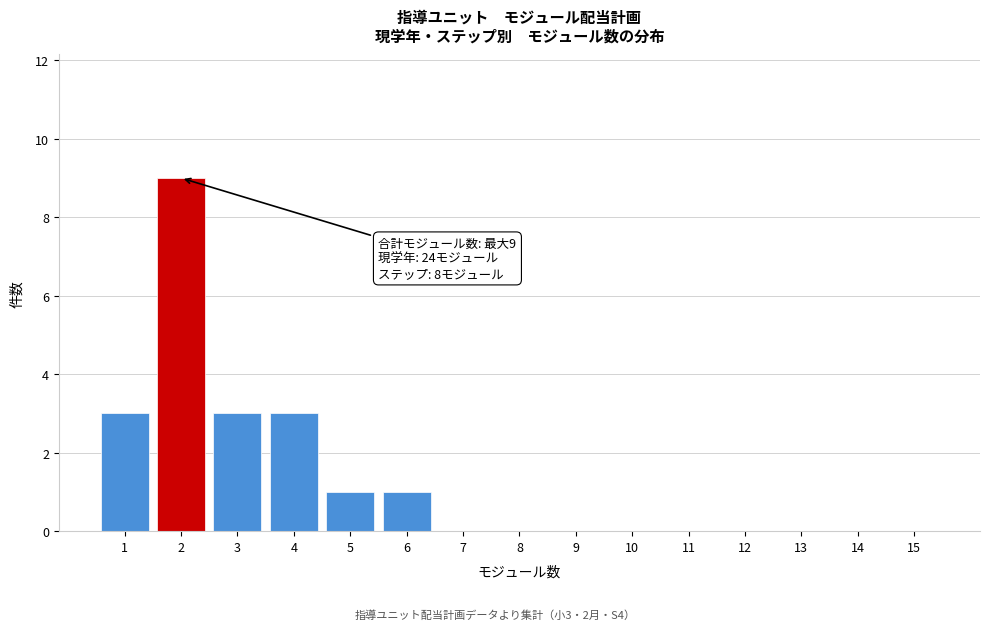

Reading left to right, list all the values displayed in this chart.

1=3	2=9	3=3	4=3	5=1	6=1	7=0	8=0	9=0	10=0	11=0	12=0	13=0	14=0	15=0